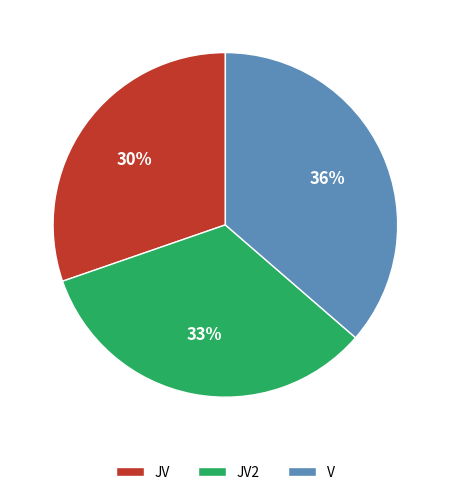

Count the number of slices in the pie.

3